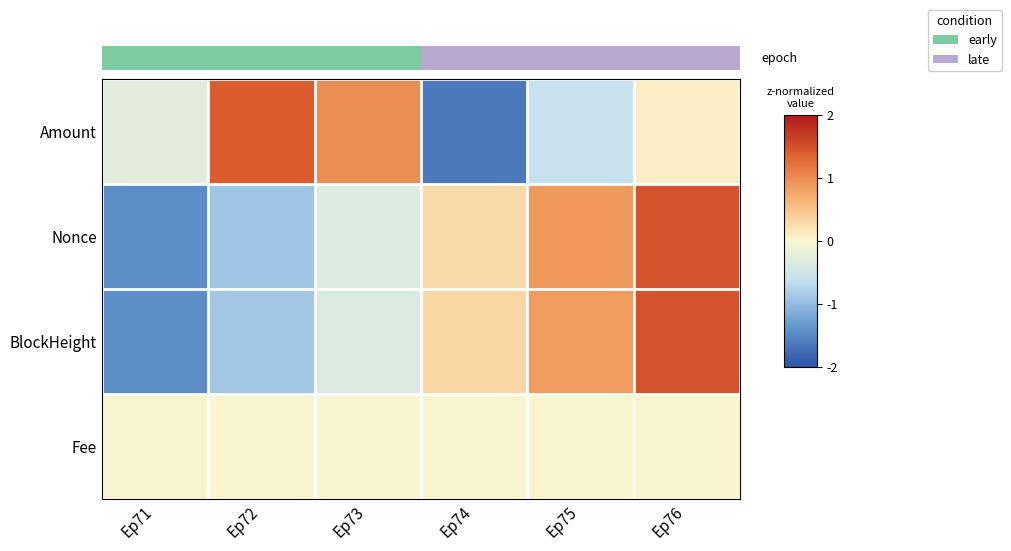

Between Ep72 and Ep74, which series saw the biggest shift?

Amount